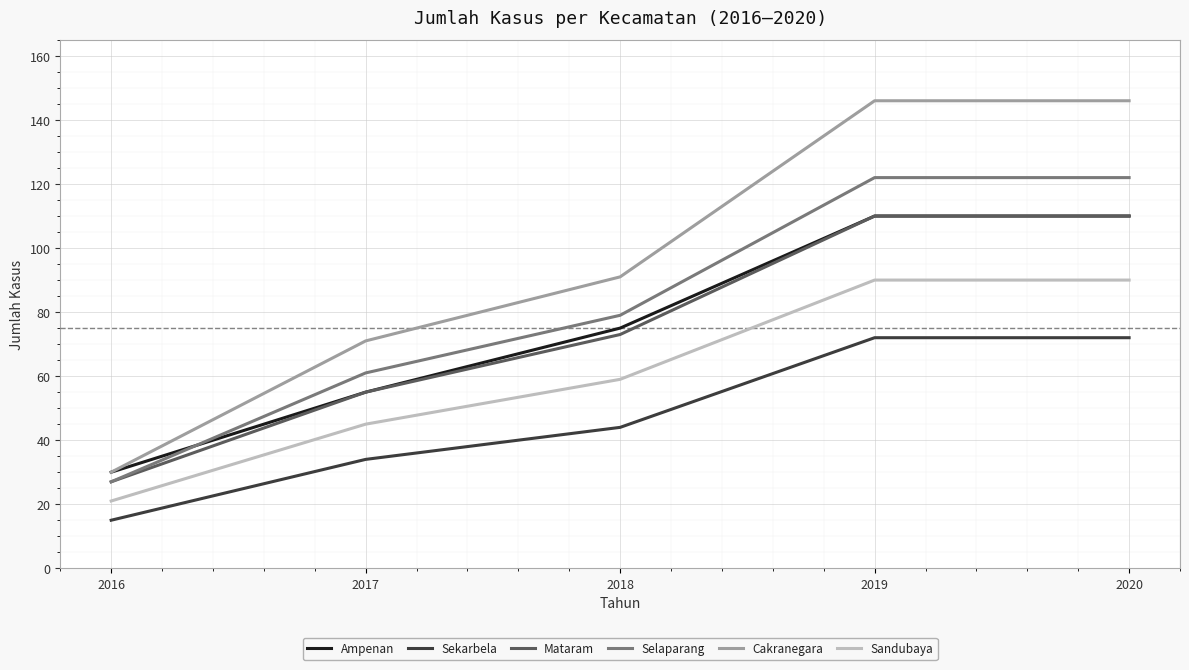

What is the greatest value displayed?

146